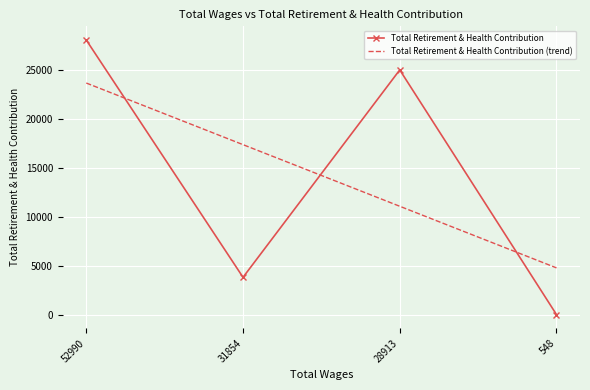

What are all the series names shown in the legend?

Total Retirement & Health Contribution, Total Retirement & Health Contribution (trend)